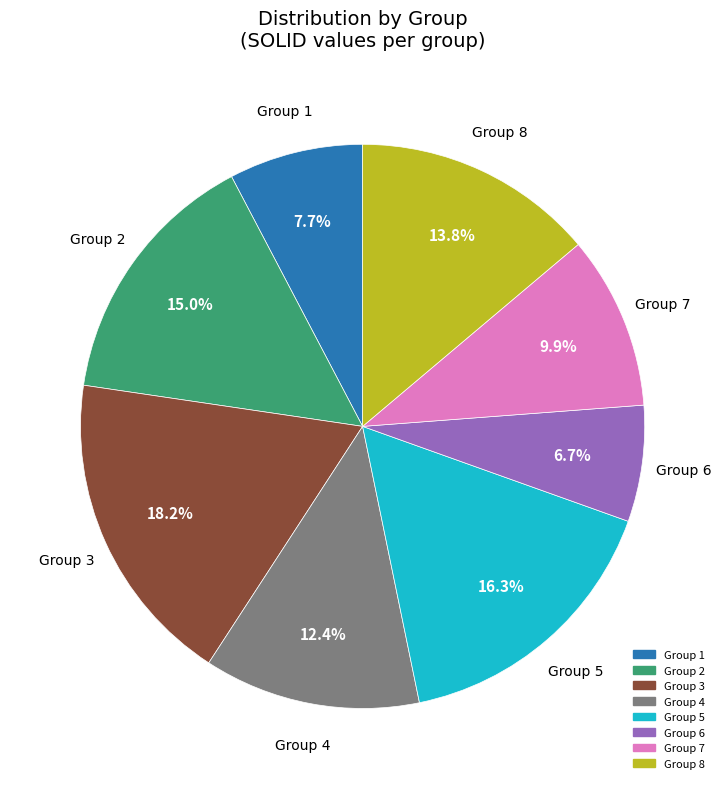

Which slice is the smallest?

Group 6